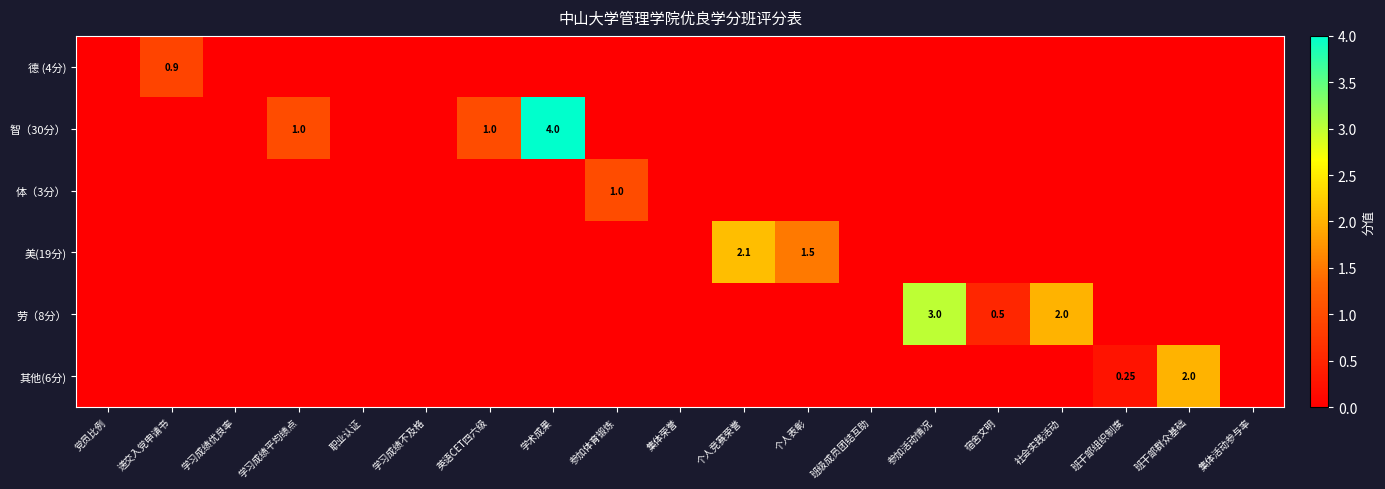

How many positive values does the 美(19分) series have?

2